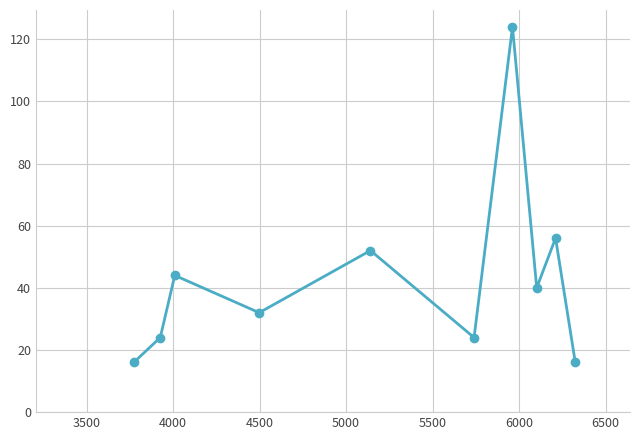

True or false: the data has more than 0 interior local peaks.

True